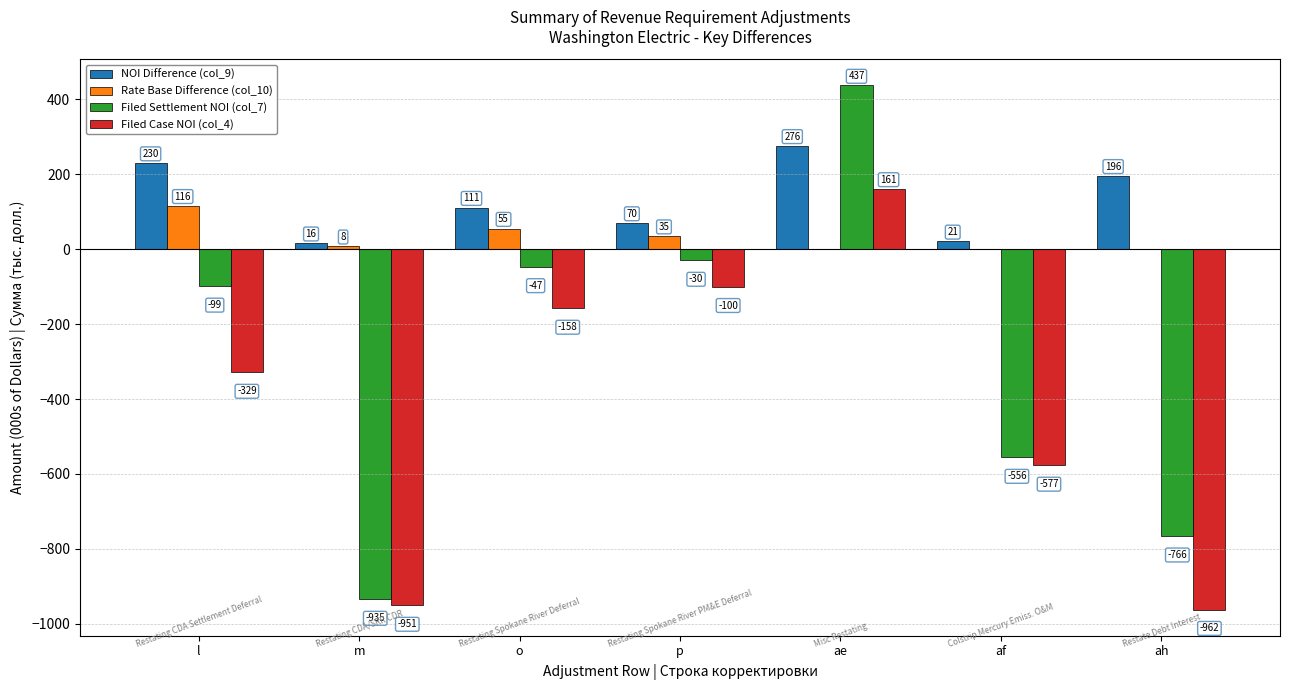

Count the number of categories in the chart.

7